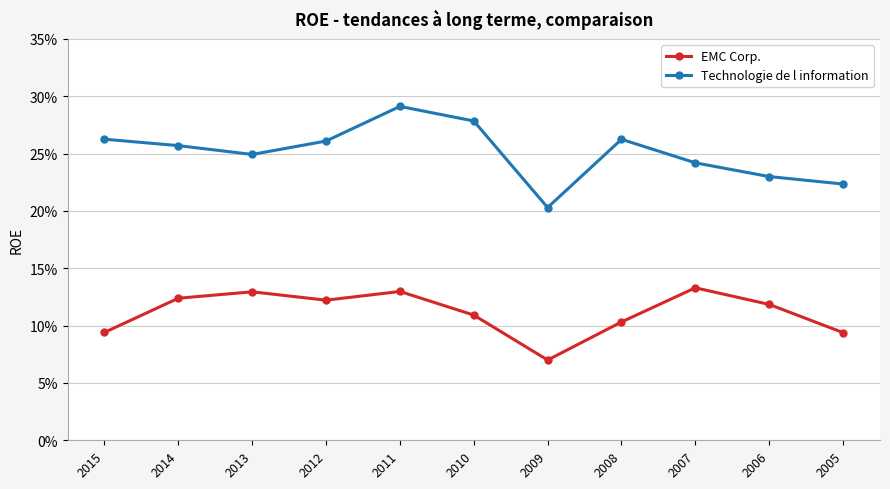

Is this an area chart (filled region under the line)?

No